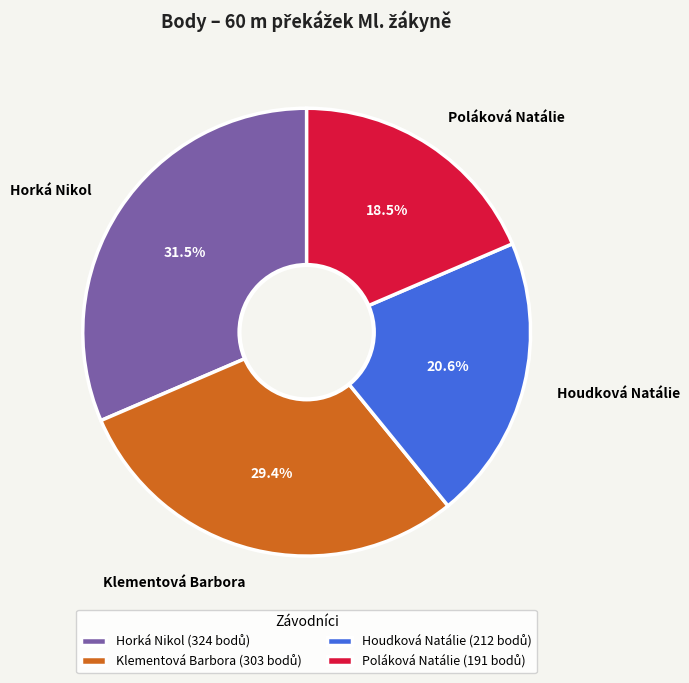

How much of the chart is everything except Poláková Natálie?

81.5%